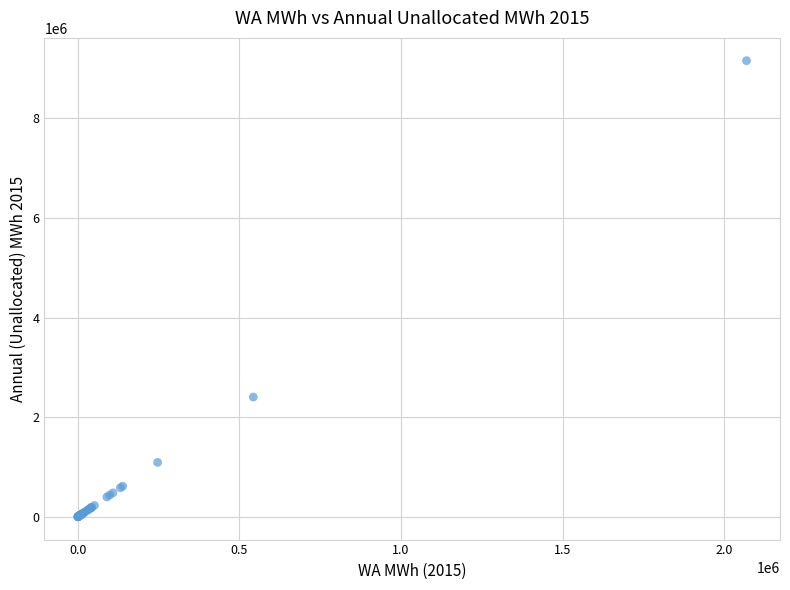

What Y value in the scatter plot is closest to 4577875?

2403146.0